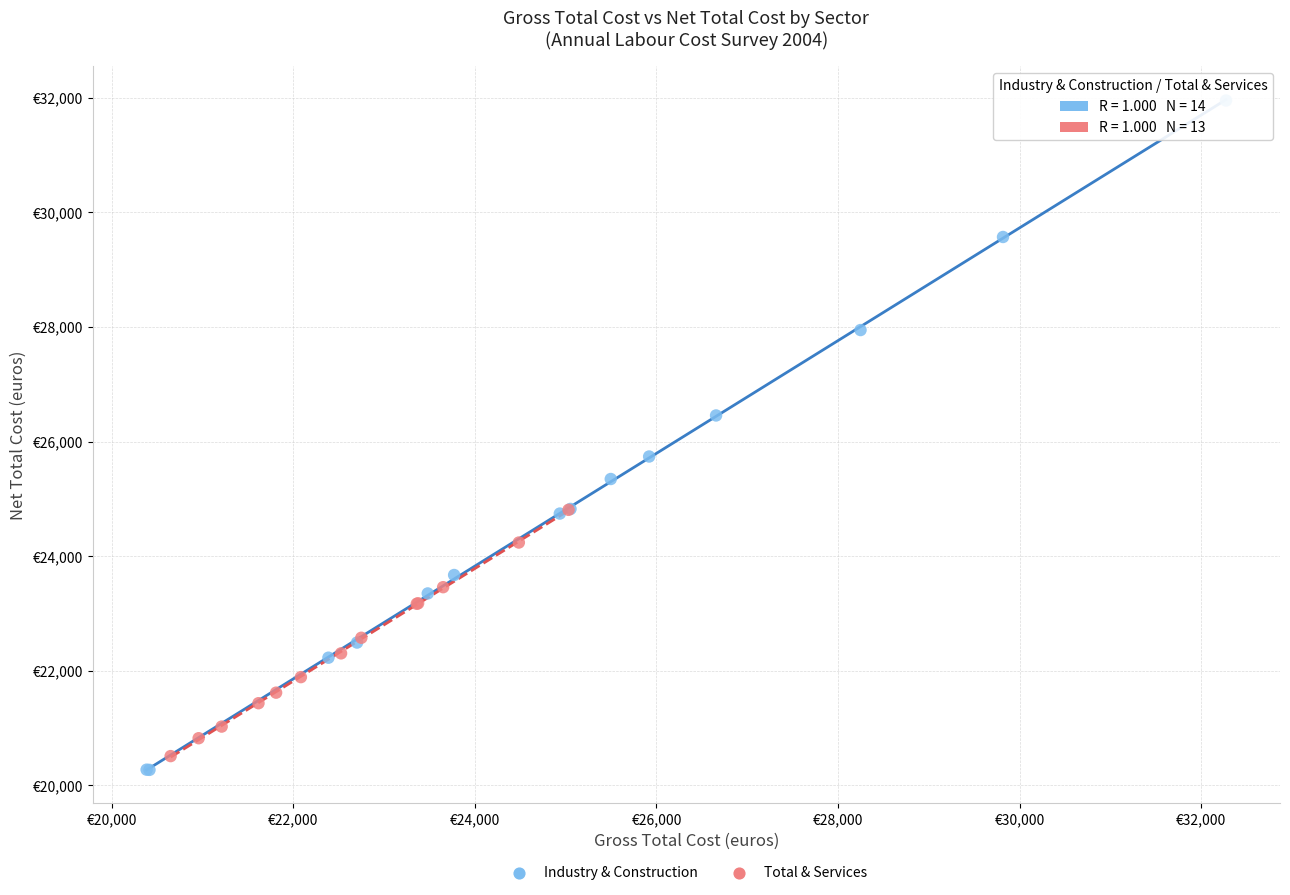

Which series has the widest spread of Y values?

Industry & Construction